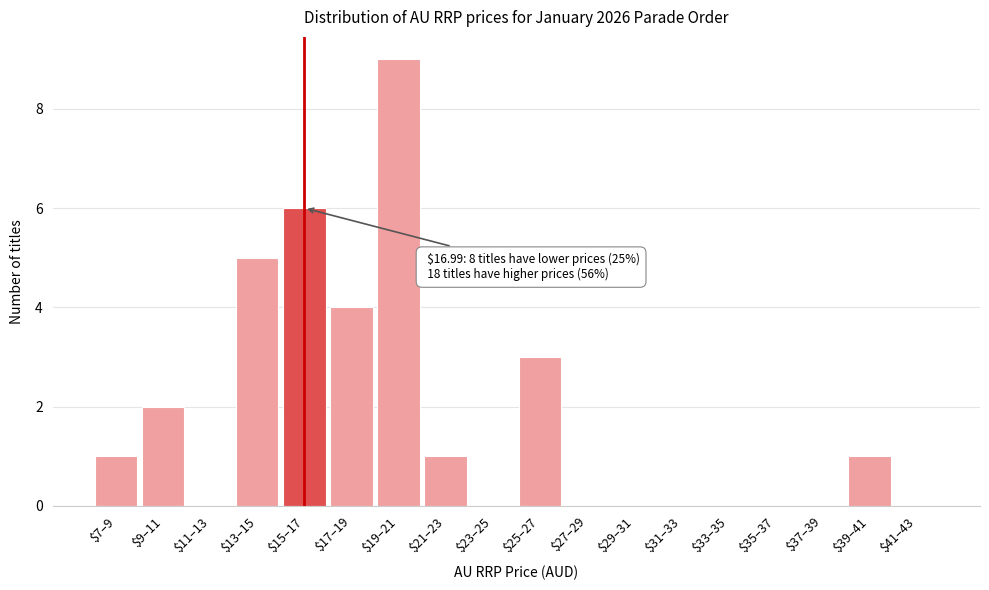

The chart shows a value of 0 at $29–31. True or false?

True